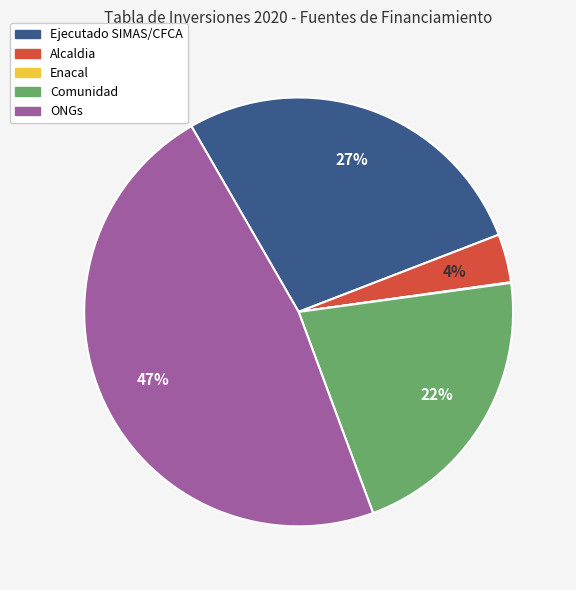

Is there any slice that represents more than half of the pie?

No